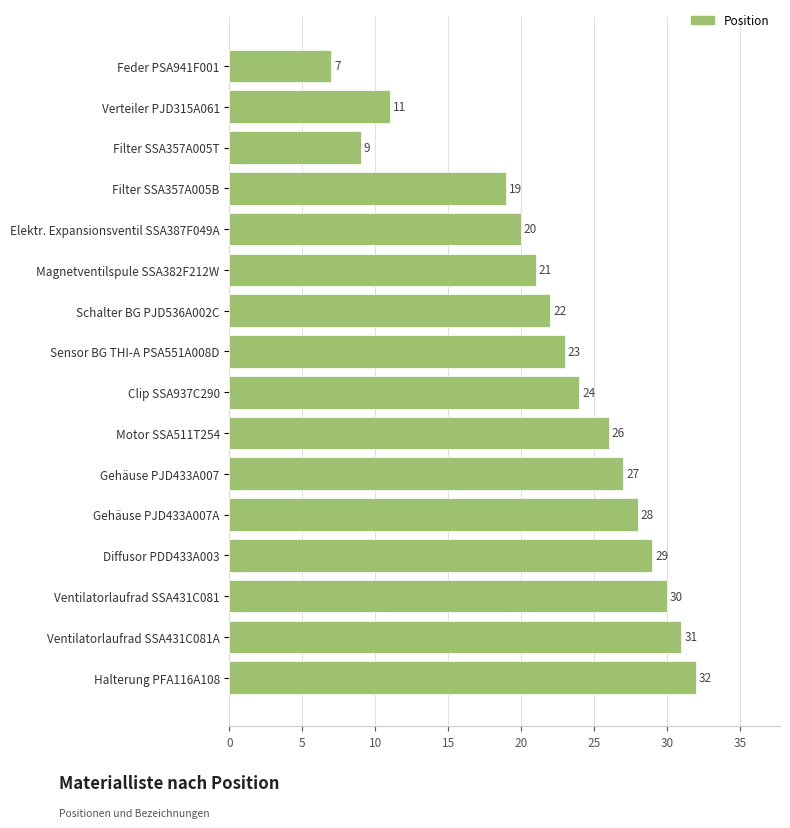

Rank the categories by value from highest to lowest.

Halterung PFA116A108, Ventilatorlaufrad SSA431C081A, Ventilatorlaufrad SSA431C081, Diffusor PDD433A003, Gehäuse PJD433A007A, Gehäuse PJD433A007, Motor SSA511T254, Clip SSA937C290, Sensor BG THI-A PSA551A008D, Schalter BG PJD536A002C, Magnetventilspule SSA382F212W, Elektr. Expansionsventil SSA387F049A, Filter SSA357A005B, Verteiler PJD315A061, Filter SSA357A005T, Feder PSA941F001